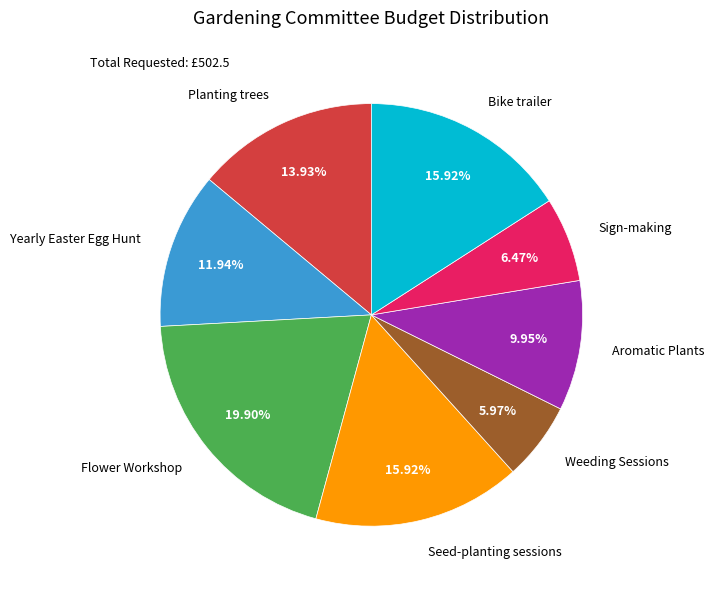

To the nearest percent, what is the difference between the largest and smallest slice percentages?

14%